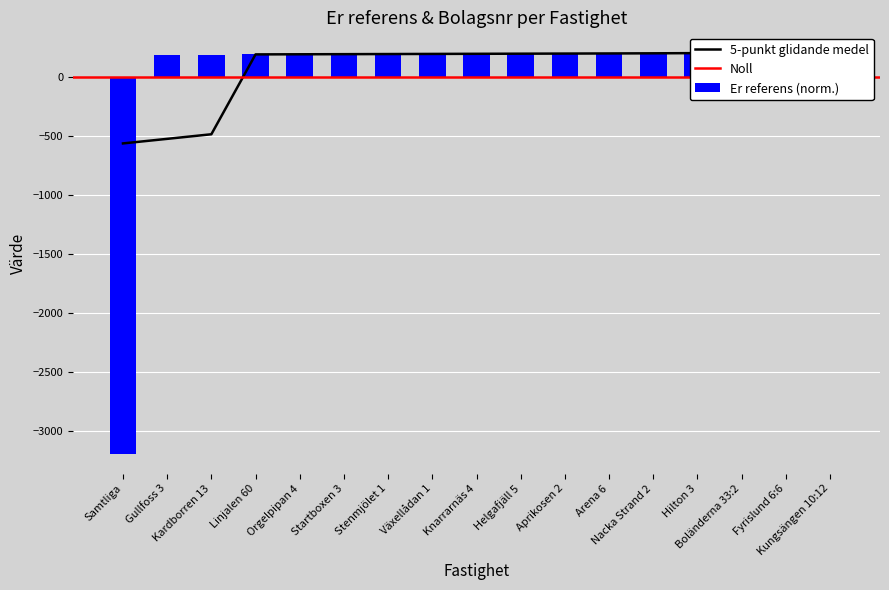

What is the label of the 15th bar from the left?

Boländerna 33:2